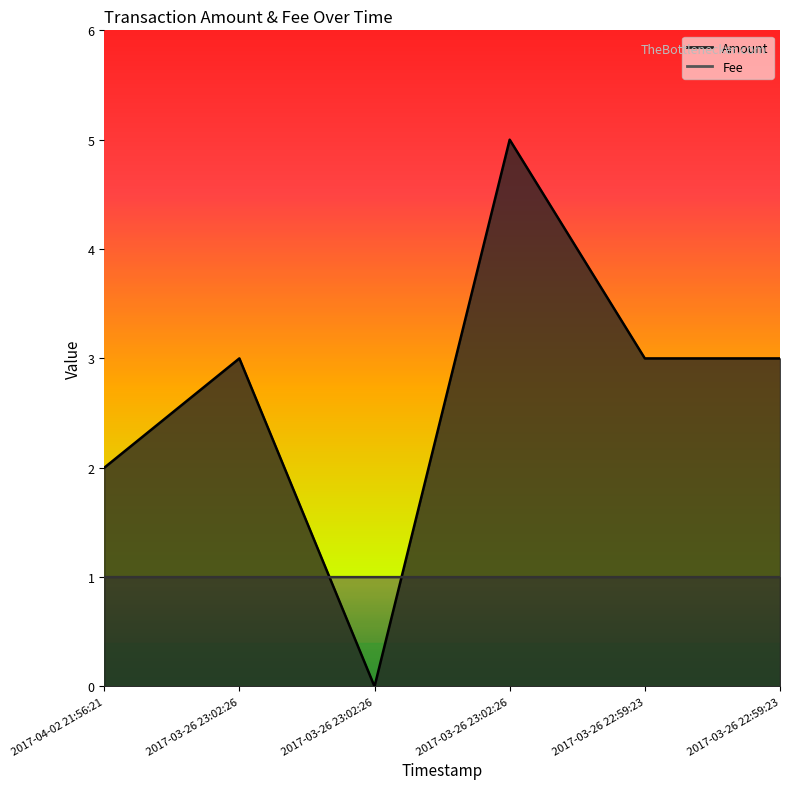

What is the label of the 1st point from the left?

2017-04-02 21:56:21